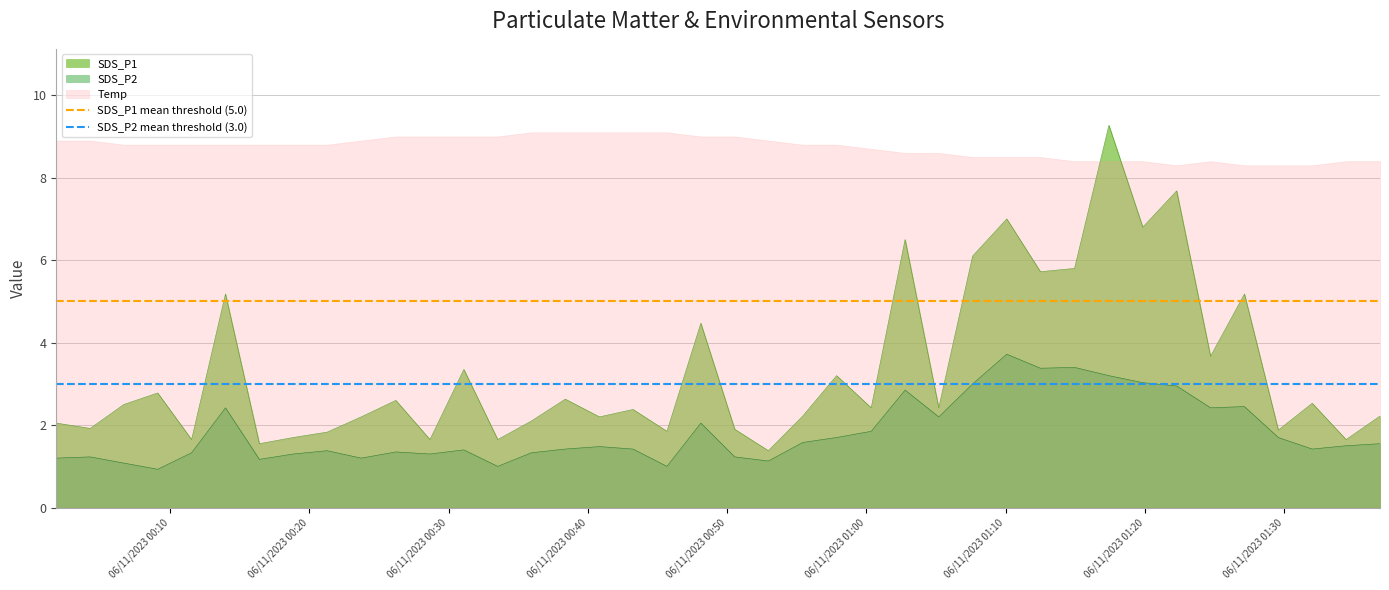

What is the highest value of the SDS_P2 series?

3.7